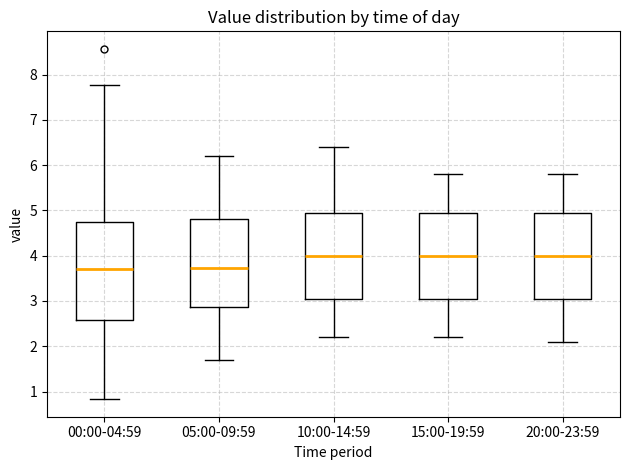

Which box is the tallest, from its lower edge to its upper edge?

00:00-04:59